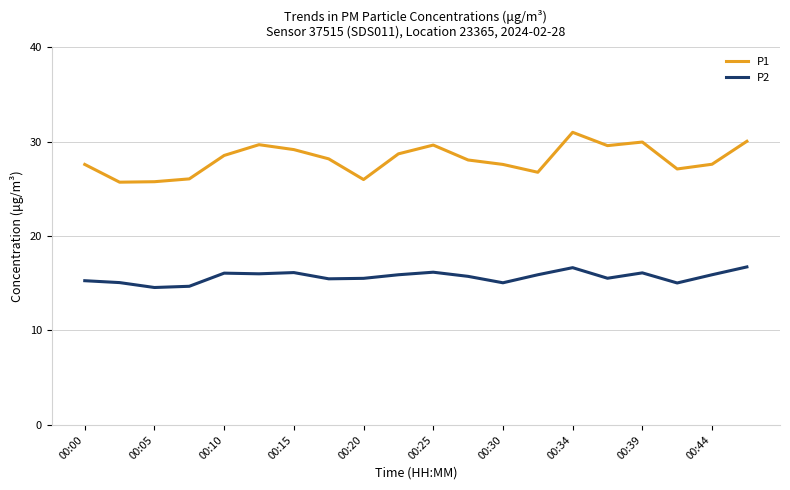

Which series has the largest total across all categories?

P1